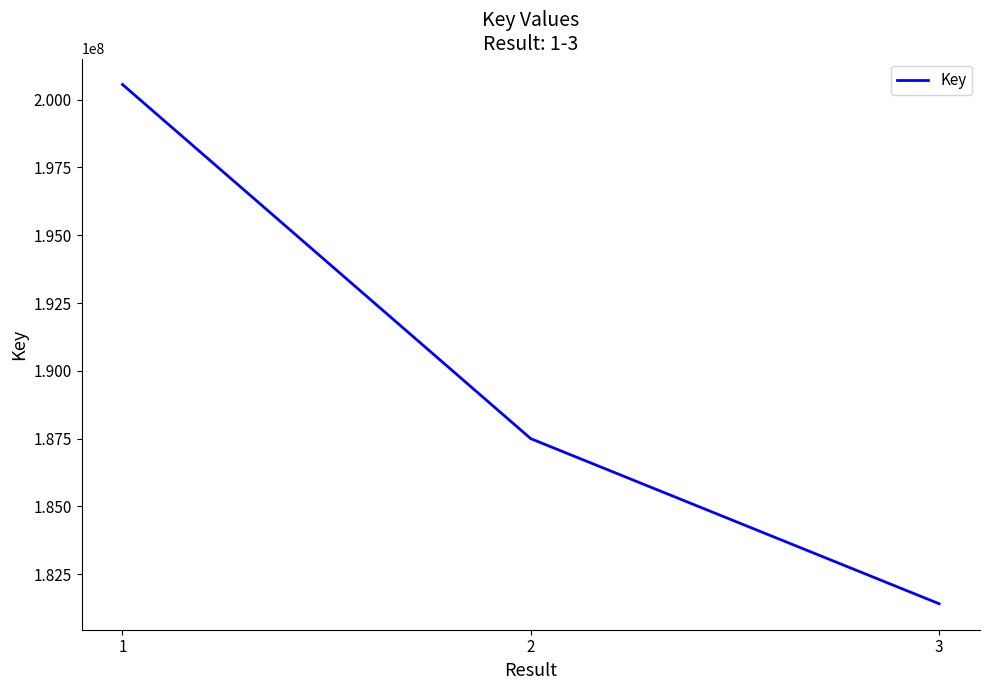

What is the smallest value displayed?

181413821